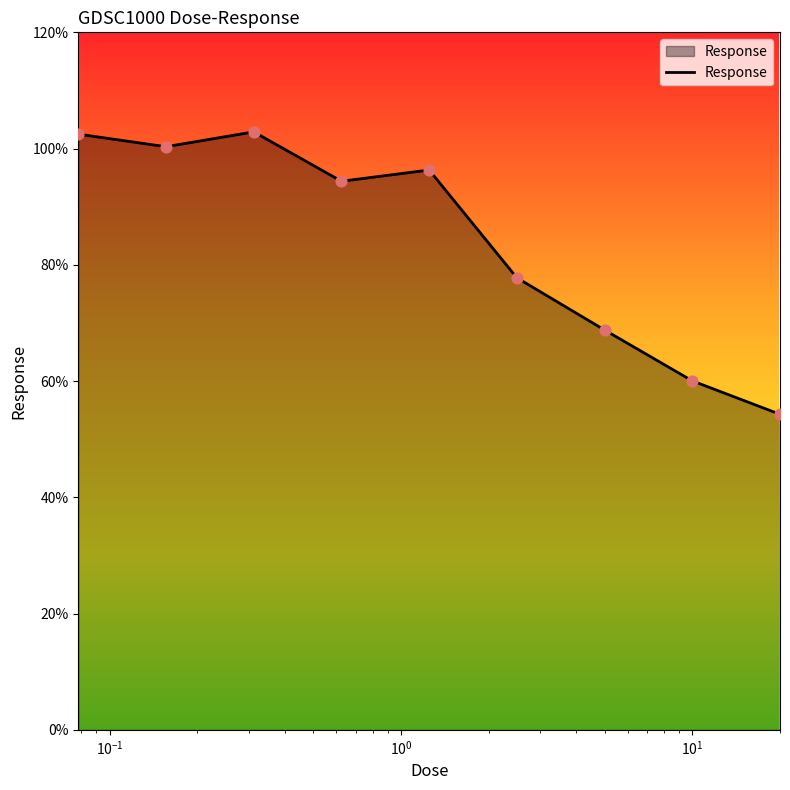

What is the difference between the maximum and minimum values?

48.6